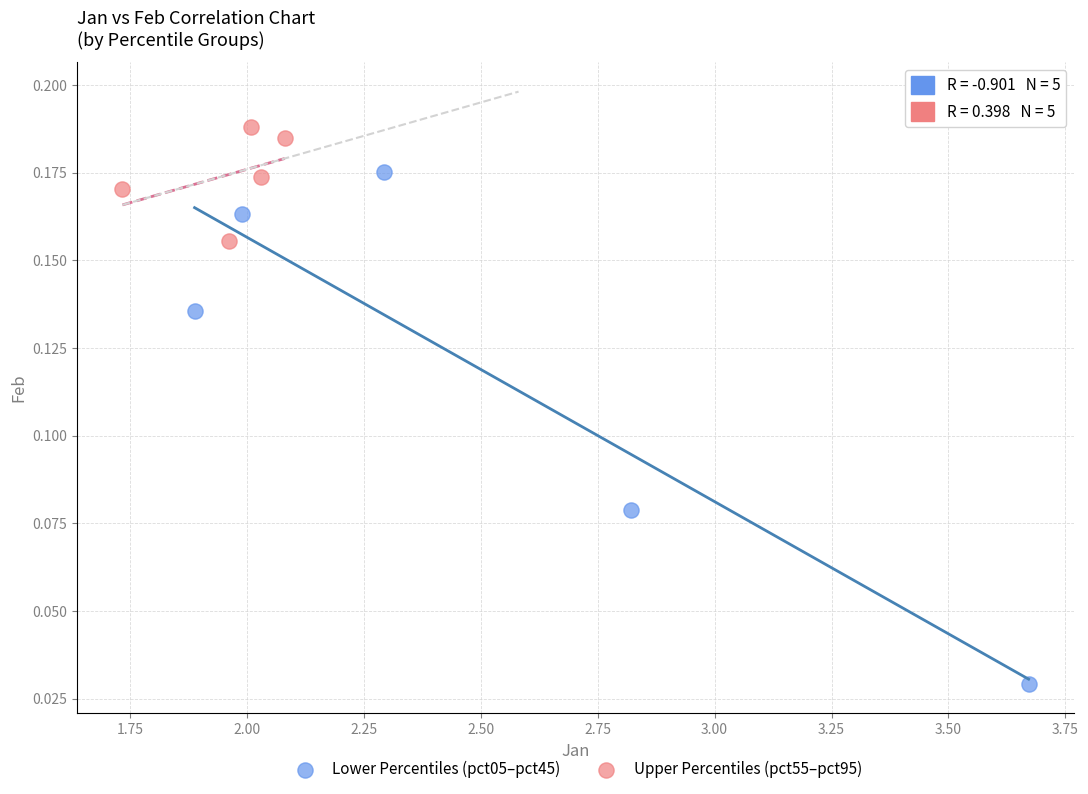

Which series has the largest Y range (max minus min)?

Lower Percentiles (pct05–pct45)